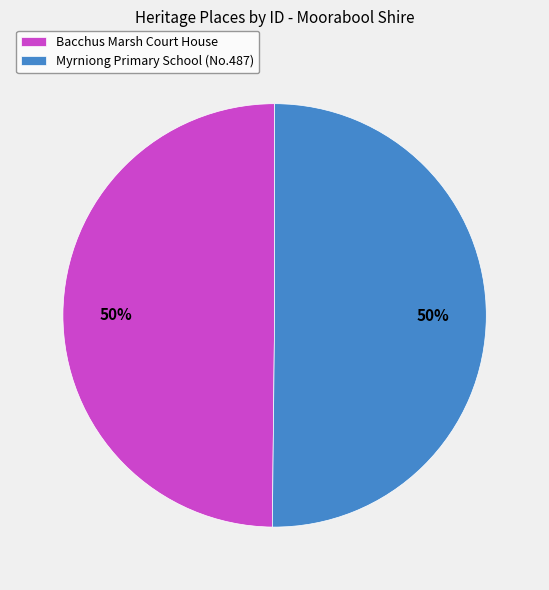

To the nearest percent, what is the combined percentage of Bacchus Marsh Court House and Myrniong Primary School (No.487)?

100%